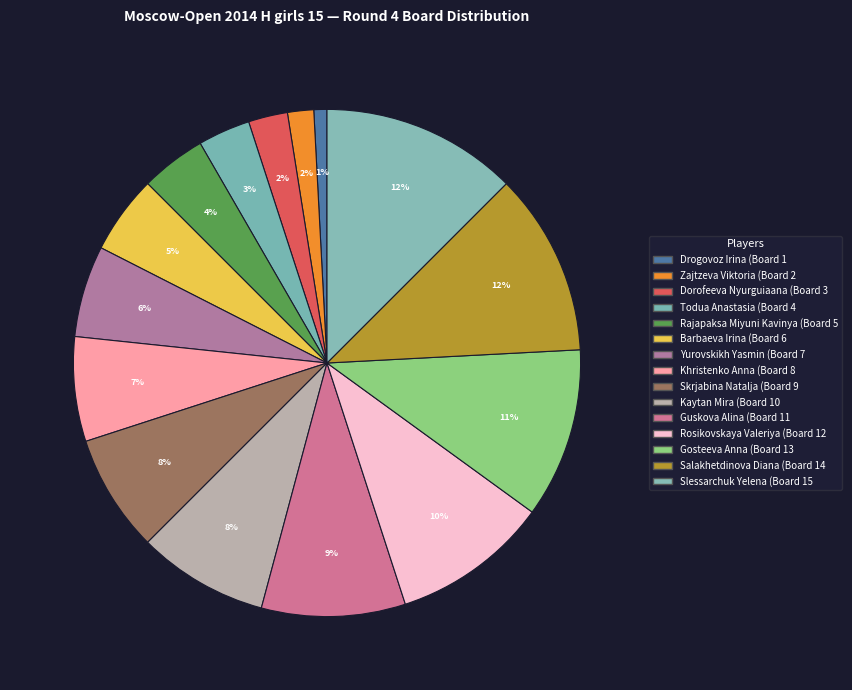

How many segments does this pie chart have?

15